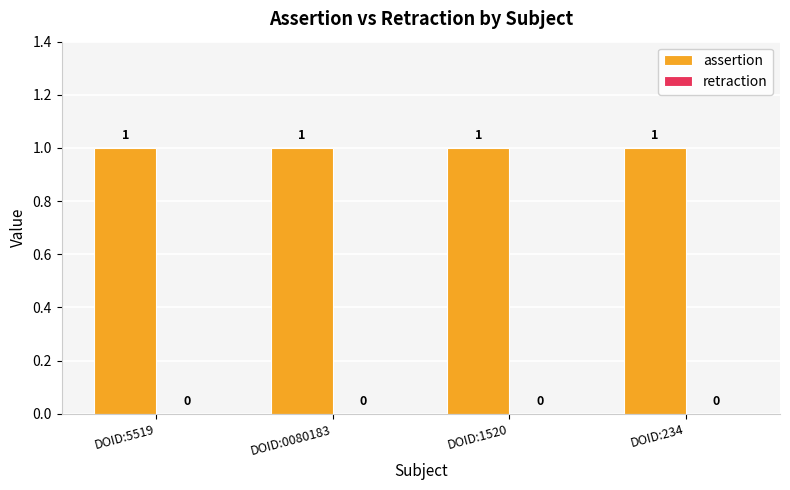

Which has a higher value, DOID:234 or DOID:0080183?

DOID:234